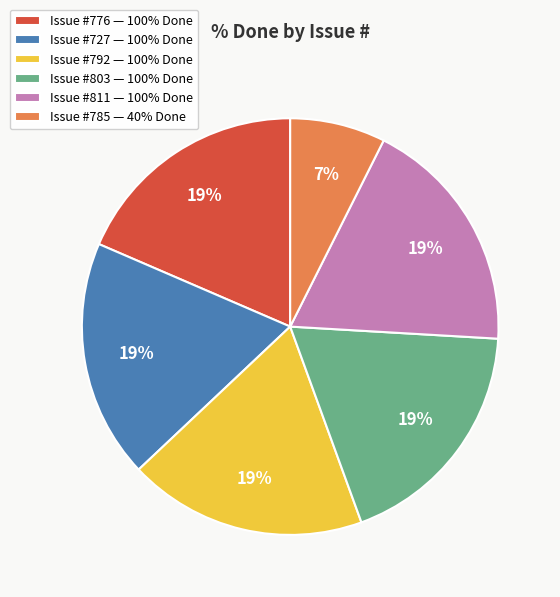

Is there a majority slice in this chart?

No